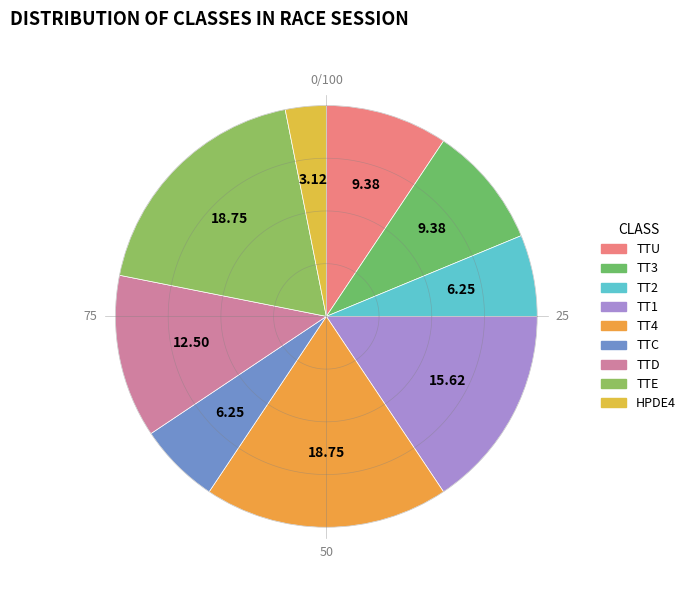

How many segments does this pie chart have?

9